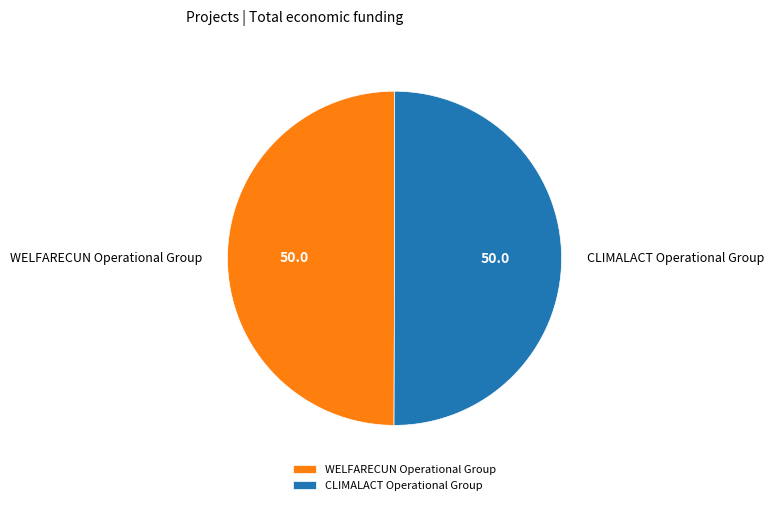

Combined, do WELFARECUN Operational Group and CLIMALACT Operational Group account for over 50%?

Yes